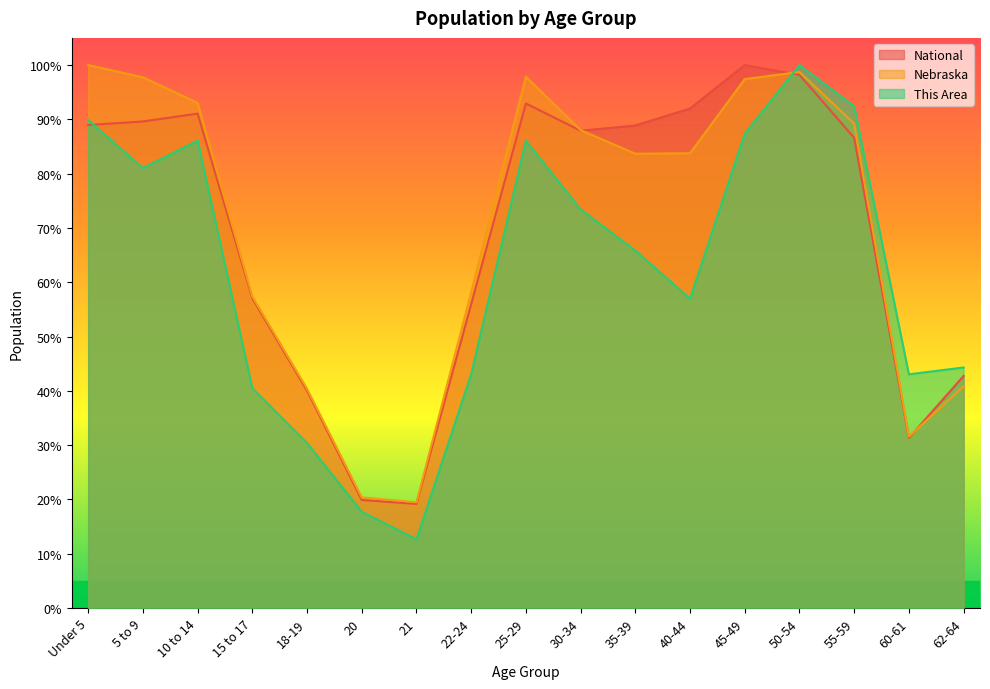

What is the total value across all series at 30-34?

249.3